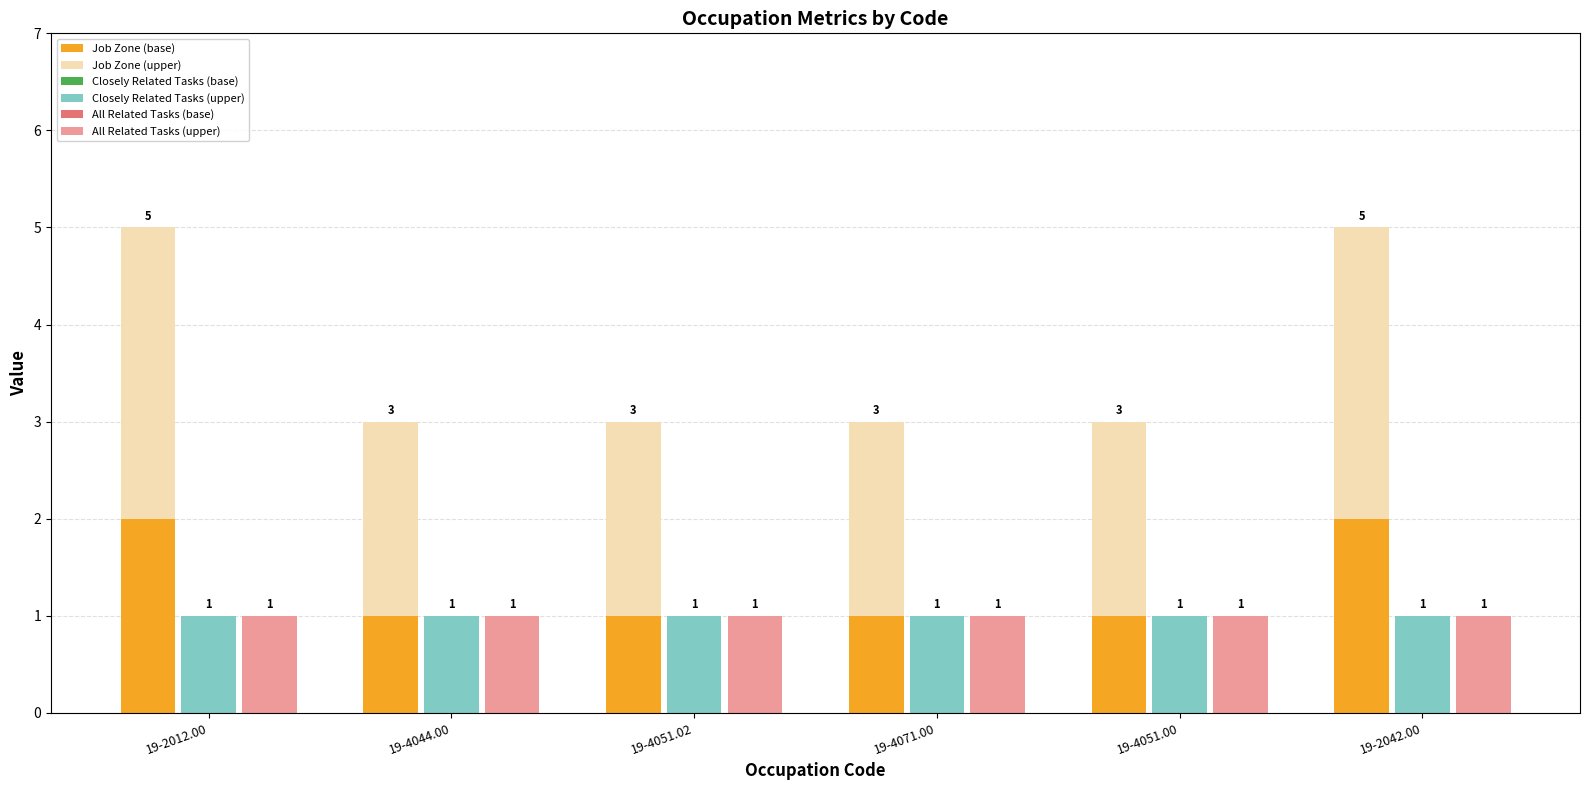

What is the sum of all Job Zone (upper) values?

14